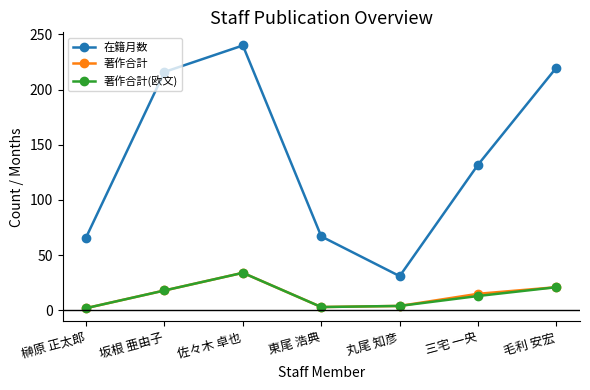

What is the sum of the 在籍月数 values at 佐々木 卓也 and 毛利 安宏?

460